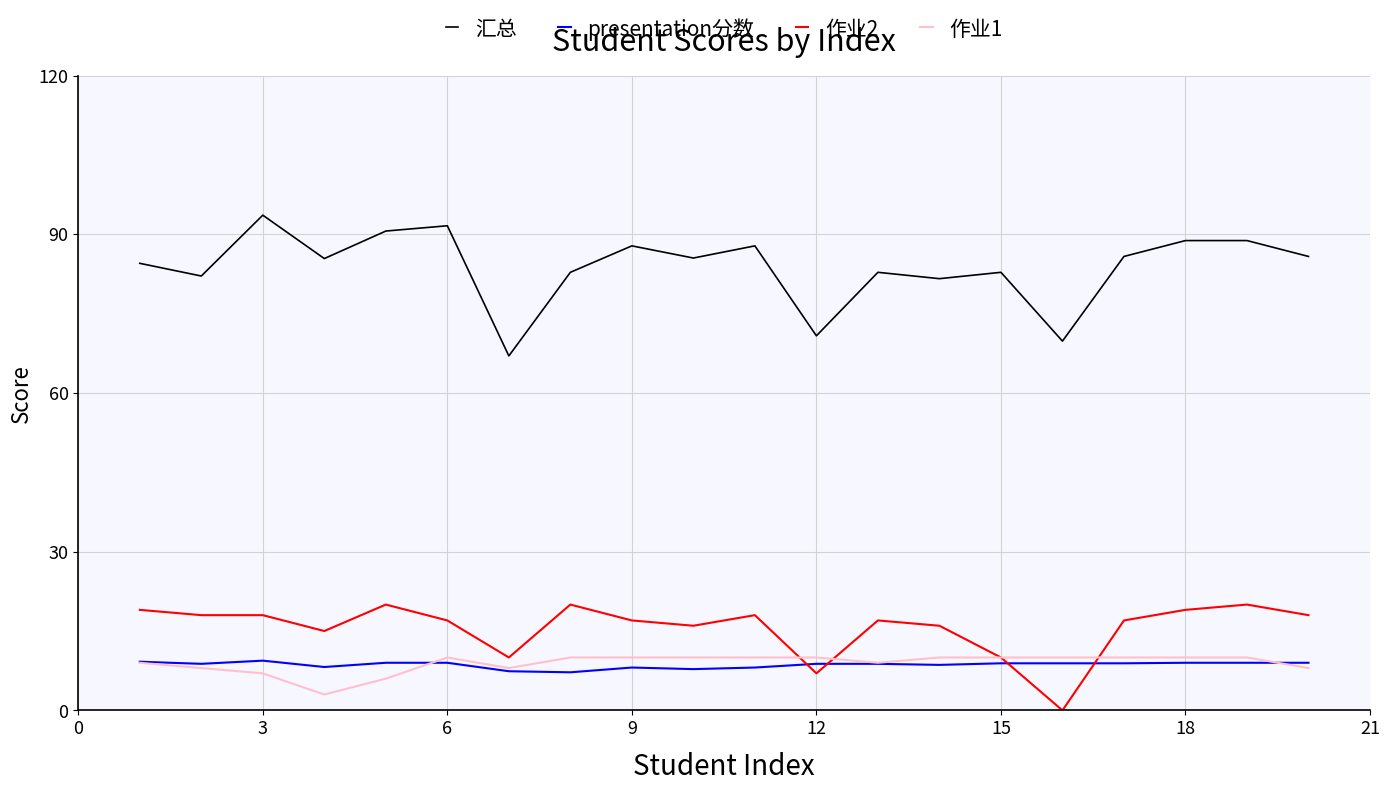

What is the lowest value of the 作业1 series?

3.0